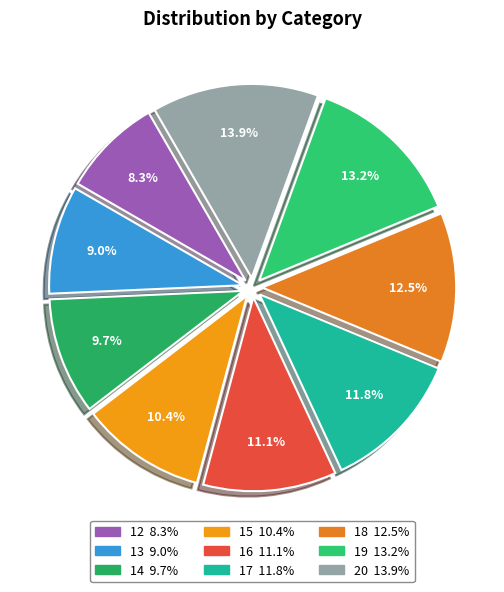

Rank the categories by value from lowest to highest.

12, 13, 14, 15, 16, 17, 18, 19, 20